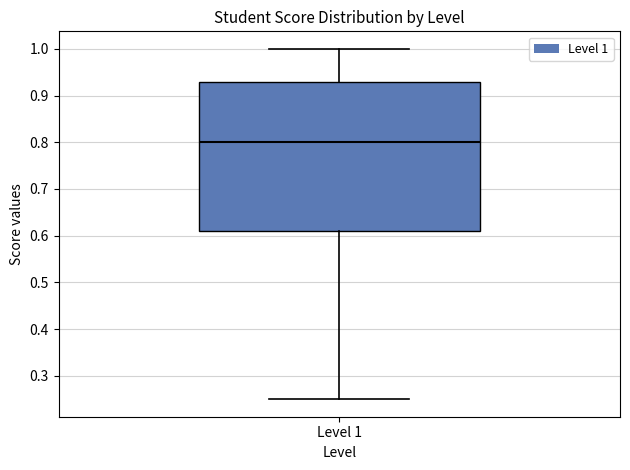

Where is the lower edge of the box for Level 1 on the y-axis? The values are not printed on the chart, so give them approximately, as read against the axis.

0.61